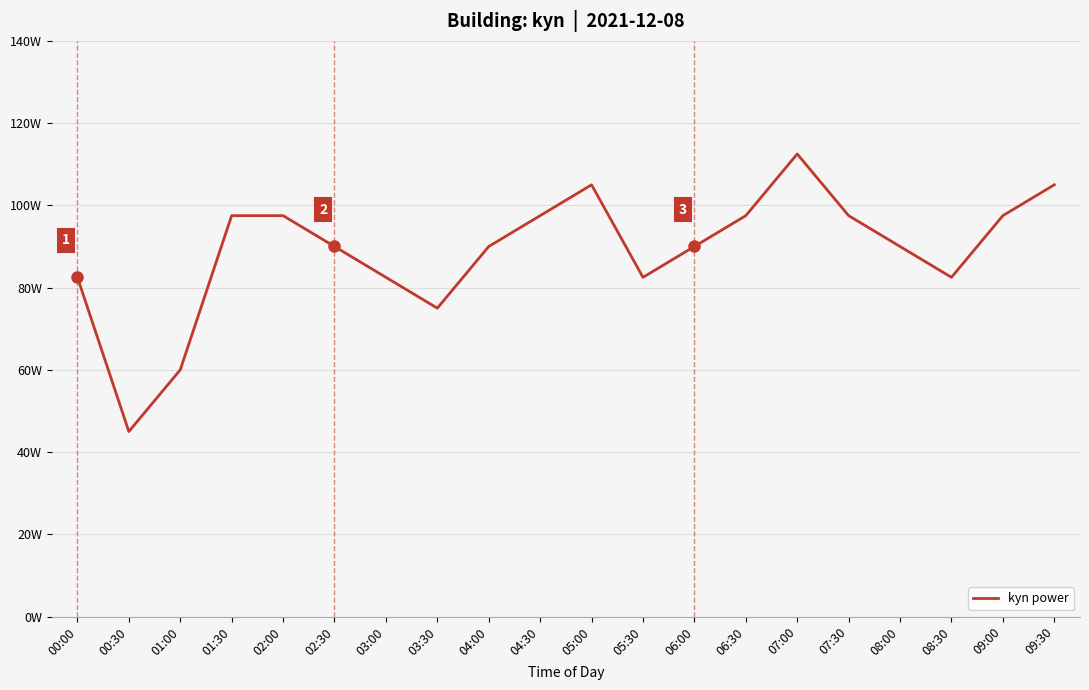

Does the chart display data point markers on the line(s)?

No